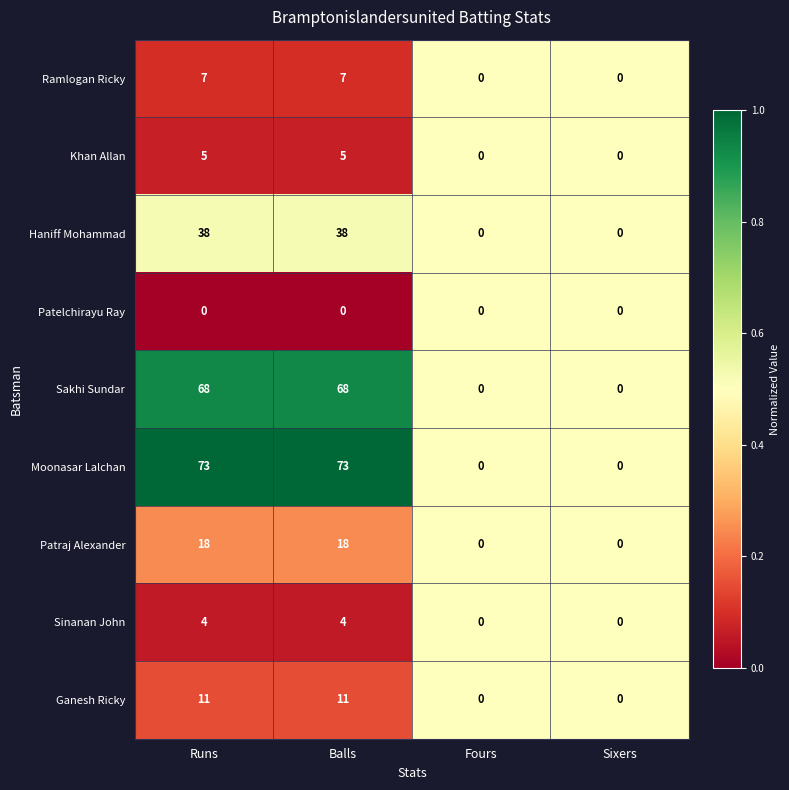

List the series in order of their peak value, highest first.

Moonasar Lalchan, Sakhi Sundar, Haniff Mohammad, Patraj Alexander, Ganesh Ricky, Ramlogan Ricky, Khan Allan, Sinanan John, Patelchirayu Ray